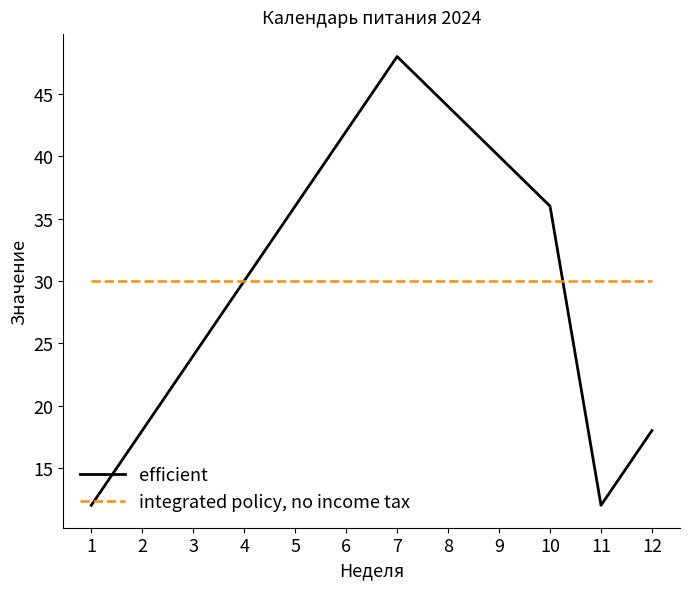

What is the total value across all series at 10?

66